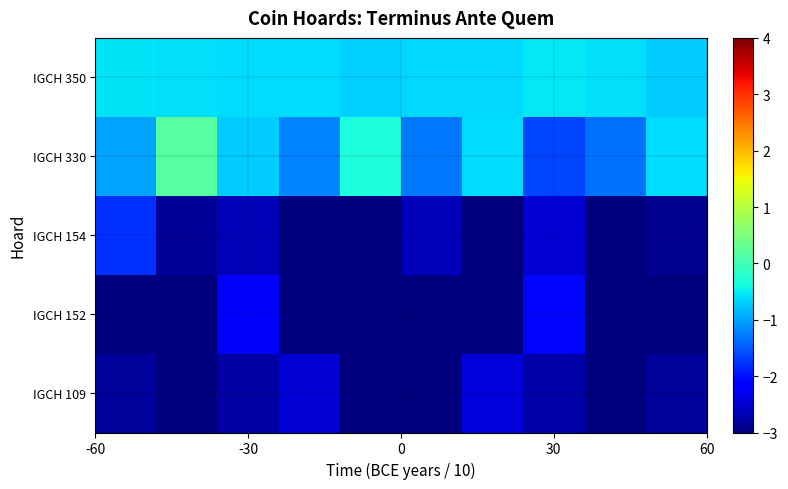

Reading left to right, transcribe all the data shown in this chart.

IGCH 109: -2.8	-3.0	-2.8	-2.5	-3.1	-3.1	-2.5	-2.7	-3.2	-2.8
IGCH 152: -3.6	-3.6	-2.2	-6.5	-6.1	-3.8	-4.7	-2.1	-4.5	-5.5
IGCH 154: -1.8	-2.8	-2.7	-3.6	-3.0	-2.6	-3.4	-2.5	-3.1	-2.9
IGCH 330: -1.0	0.2	-0.7	-1.2	-0.3	-1.3	-0.6	-1.6	-1.3	-0.6
IGCH 350: -0.6	-0.6	-0.6	-0.6	-0.7	-0.6	-0.6	-0.5	-0.6	-0.7